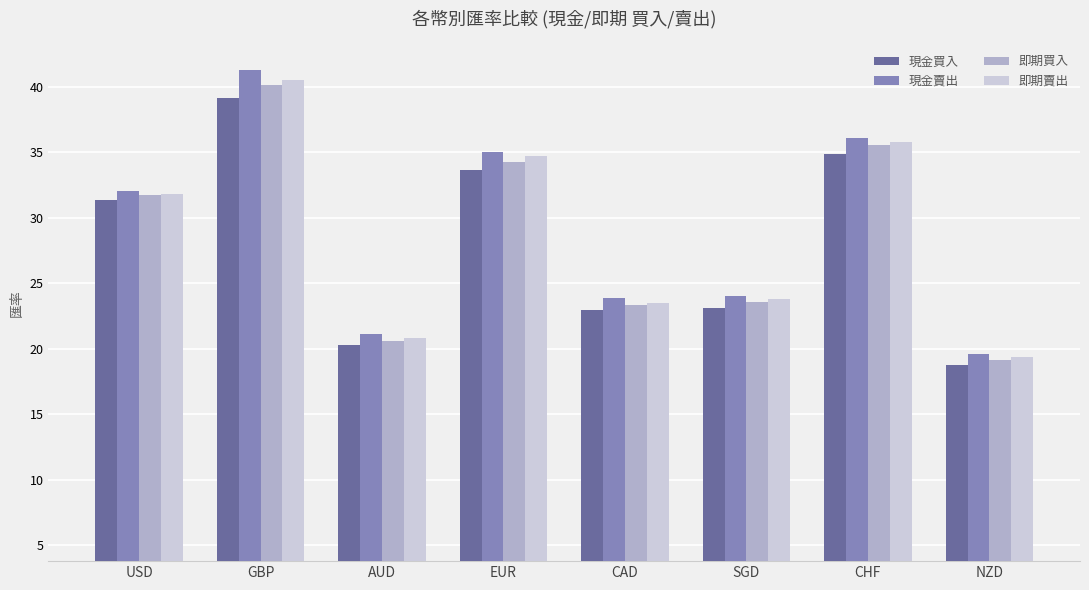

Is it true that 即期賣出 equals 8.1 at CAD?

False